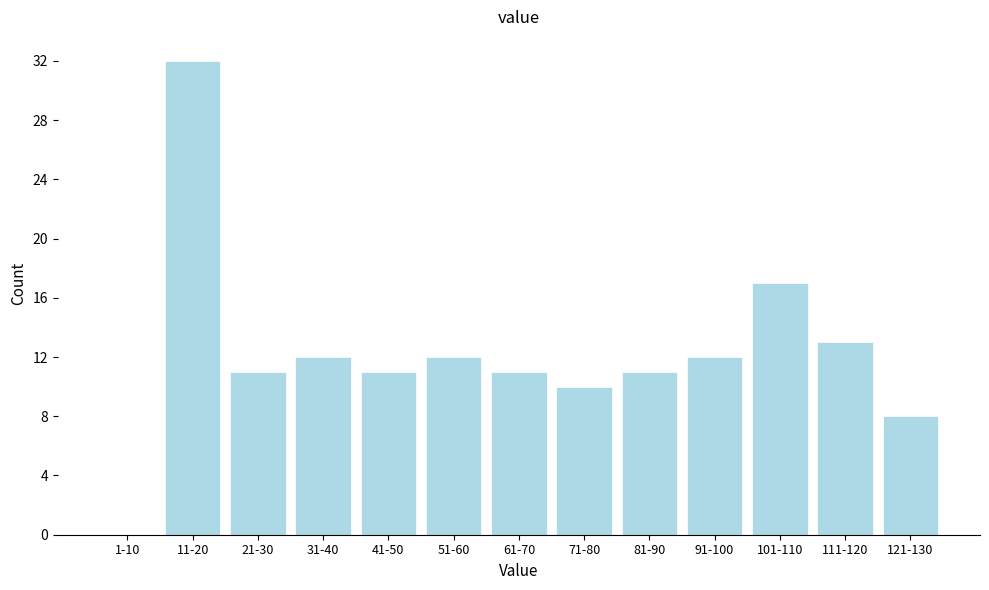

Reading left to right, transcribe all the data shown in this chart.

1-10=0	11-20=32	21-30=11	31-40=12	41-50=11	51-60=12	61-70=11	71-80=10	81-90=11	91-100=12	101-110=17	111-120=13	121-130=8